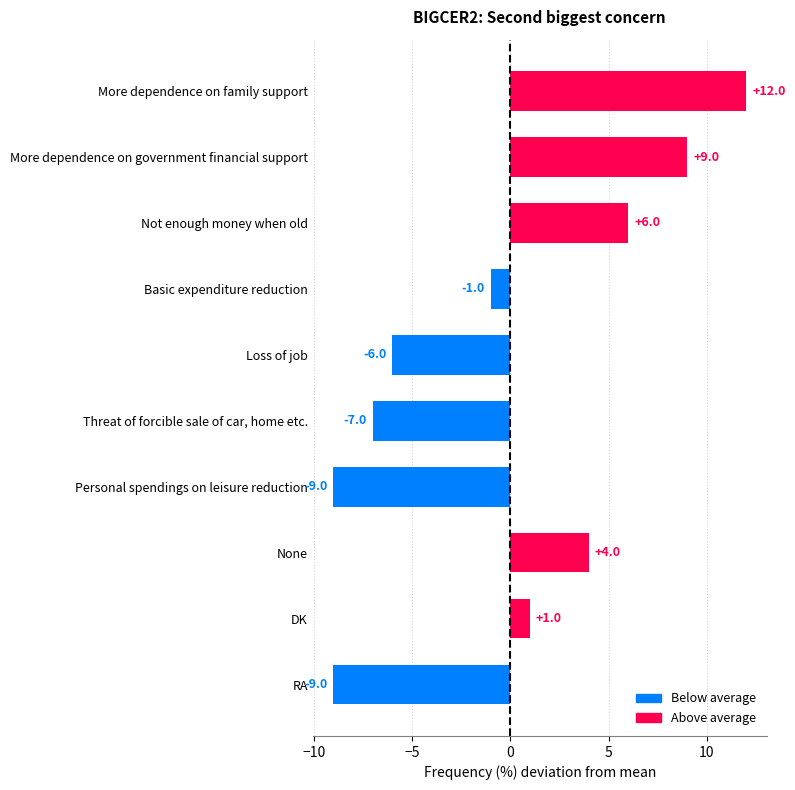

Which label corresponds to the largest value in the chart?

More dependence on family support